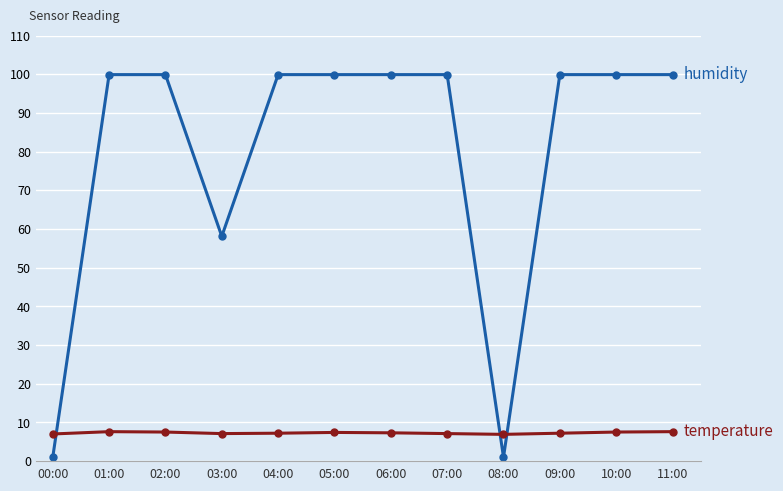

What is the difference between the highest and lowest values at 11:00?

92.3